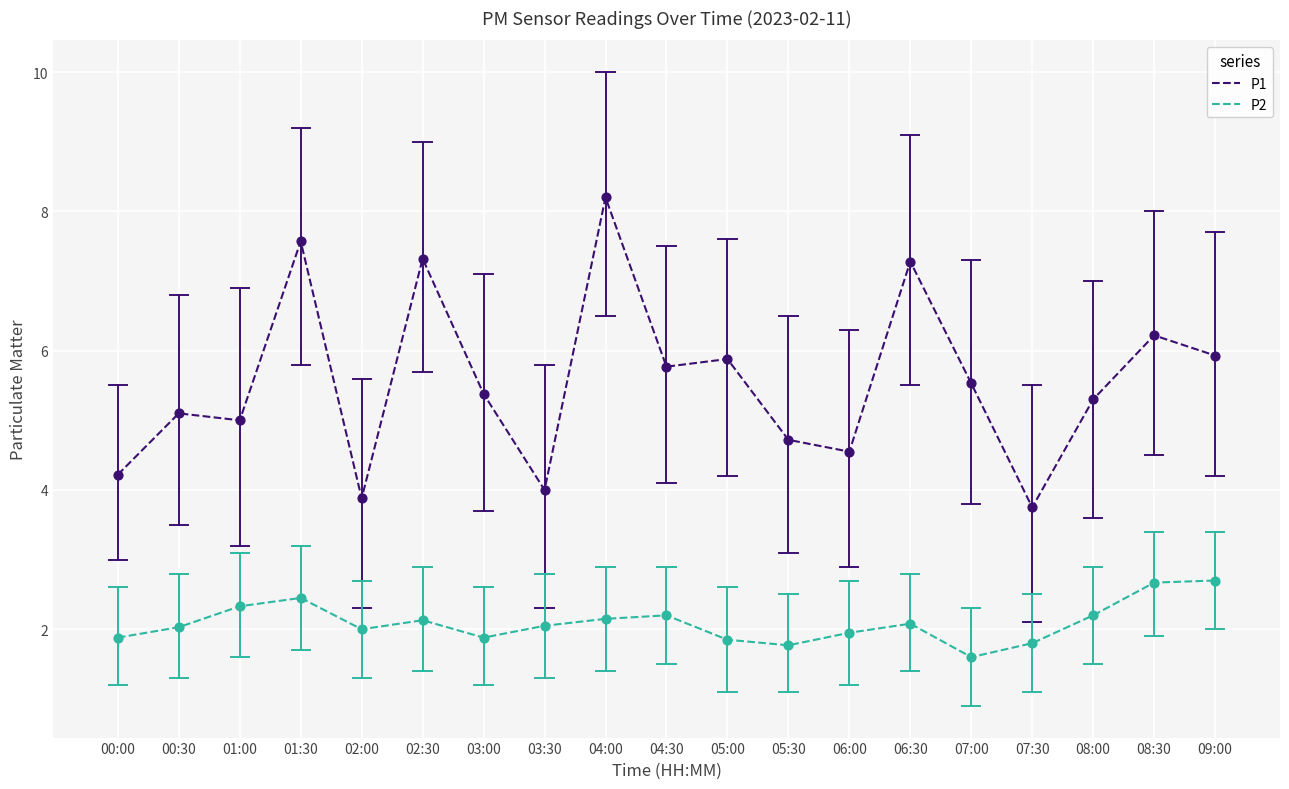

What are all the series names shown in the legend?

P1, P2